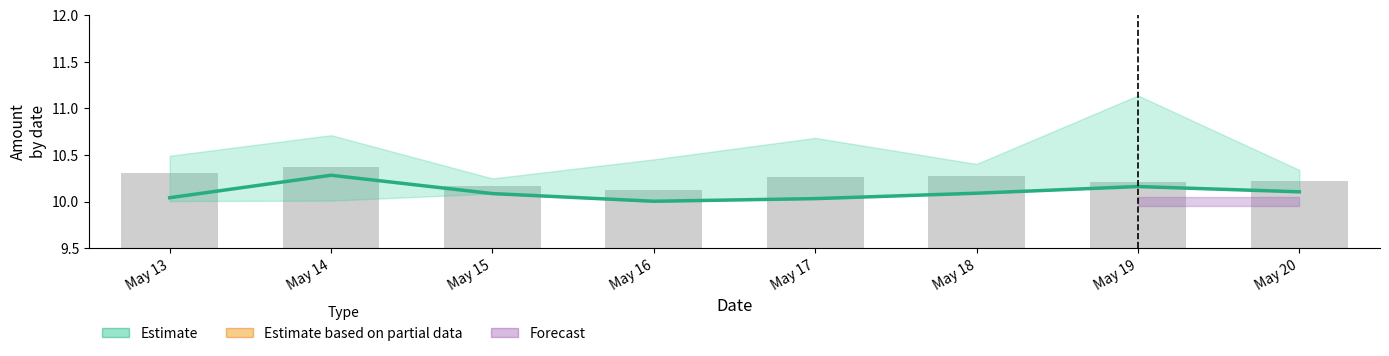

Reading left to right, extract all data points from this chart.

10.0	10.3	10.1	10.0	10.0	10.1	10.2	10.1